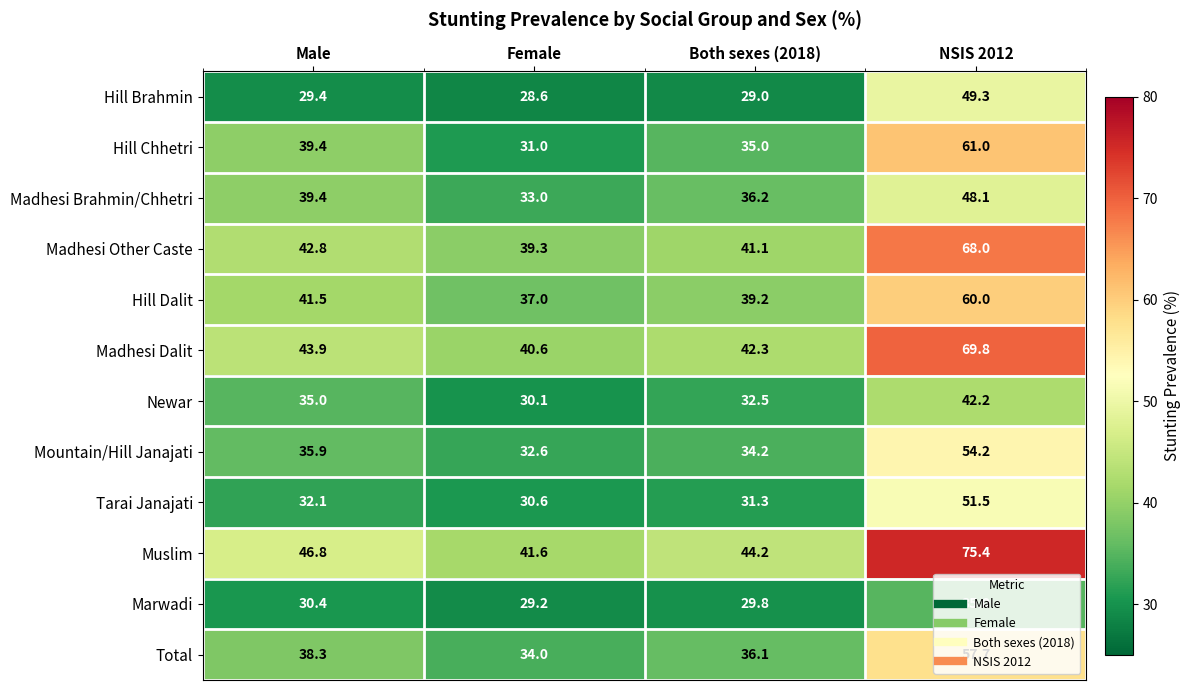

What is the approximate value of Marwadi at Male?

30.4